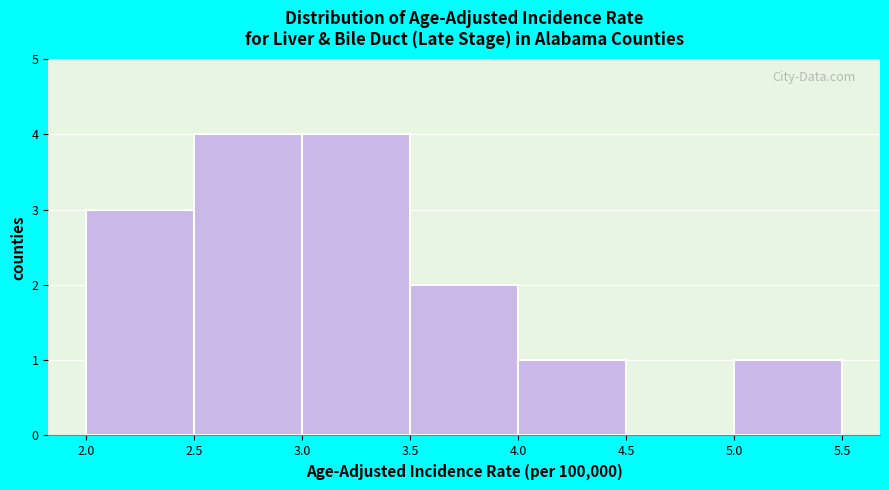

Reading left to right, list every bar in this chart as the range it spans on the x-axis followed by its height. The values are not printed on the chart, so give them approximately, as read against the axis.

2.0 to 2.5: 3
2.5 to 3.0: 4
3.0 to 3.5: 4
3.5 to 4.0: 2
4.0 to 4.5: 1
4.5 to 5.0: 0
5.0 to 5.5: 1